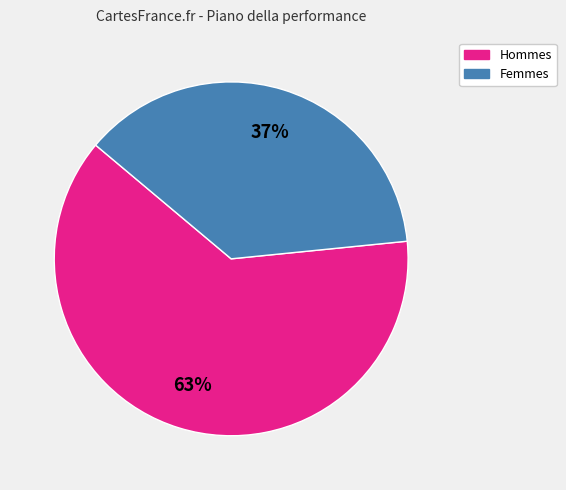

Does any single category account for the majority?

Yes